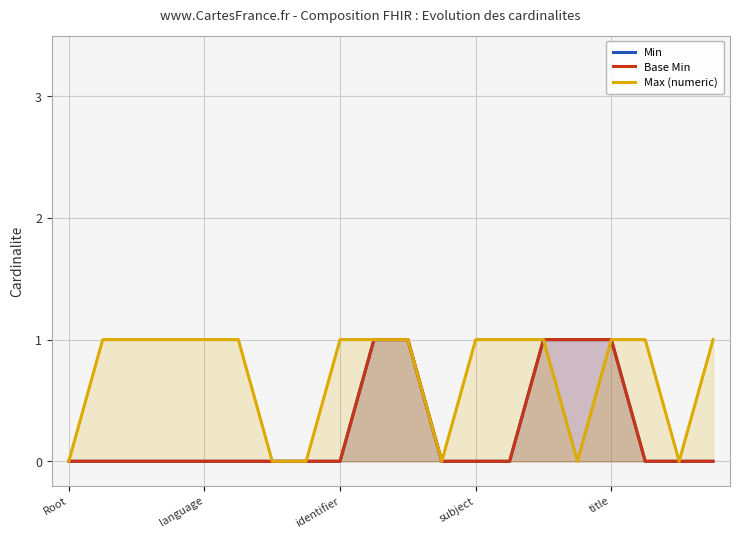

Count the Min values in the range 0 to 1.

20